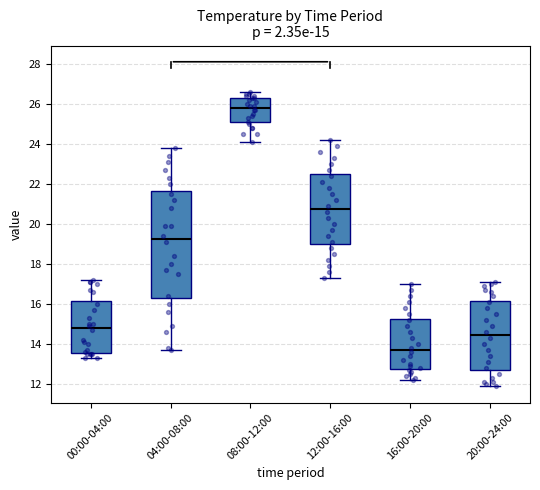

Comparing the boxes themselves (not the whiskers), which one is the tallest?

04:00-08:00